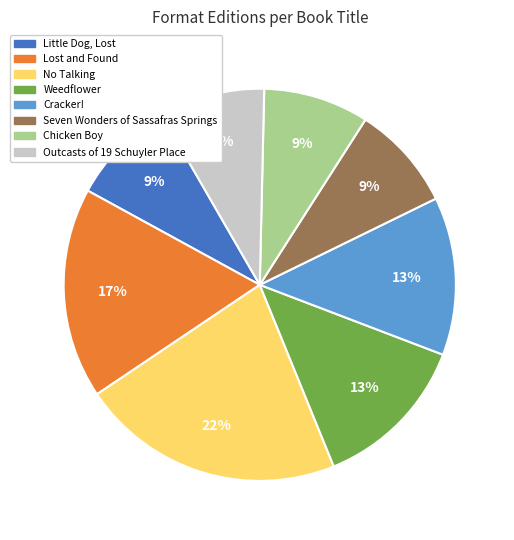

Does any single category account for the majority?

No